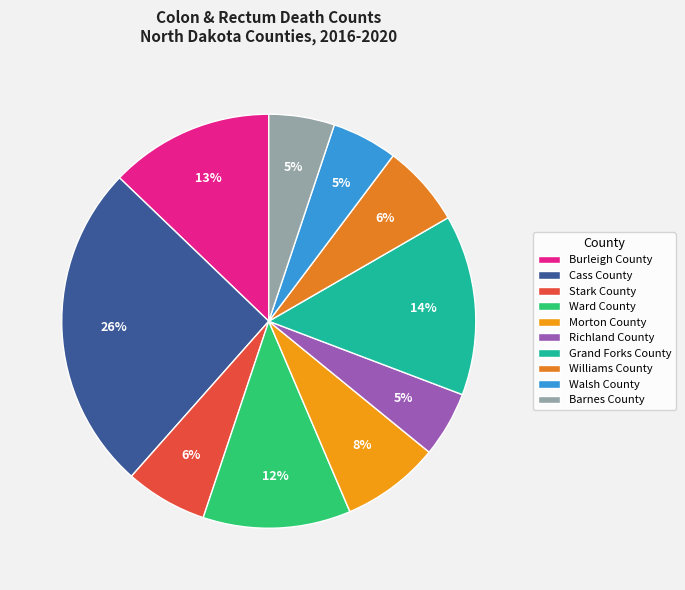

Between Morton County and Burleigh County, which is larger?

Burleigh County